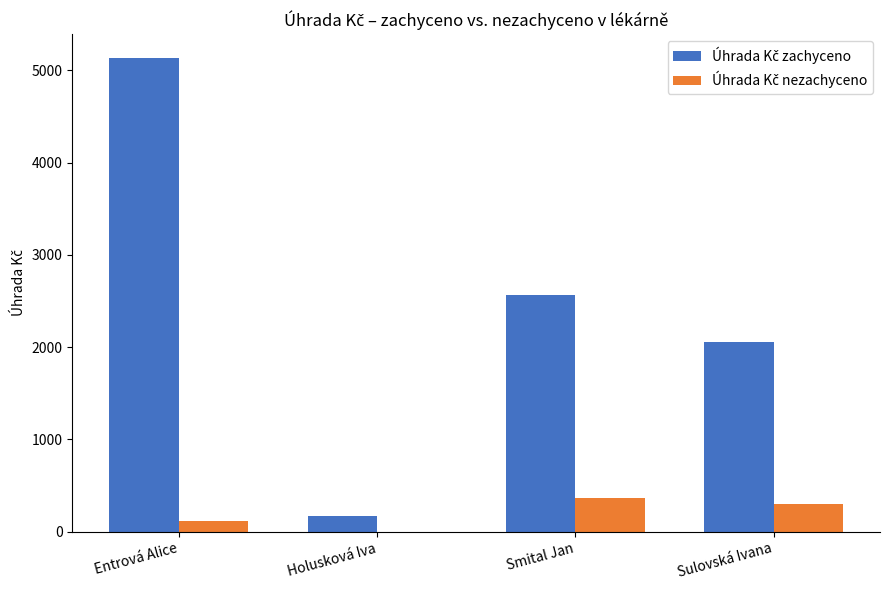

What is the total value across all series at Sulovská Ivana?

2351.8